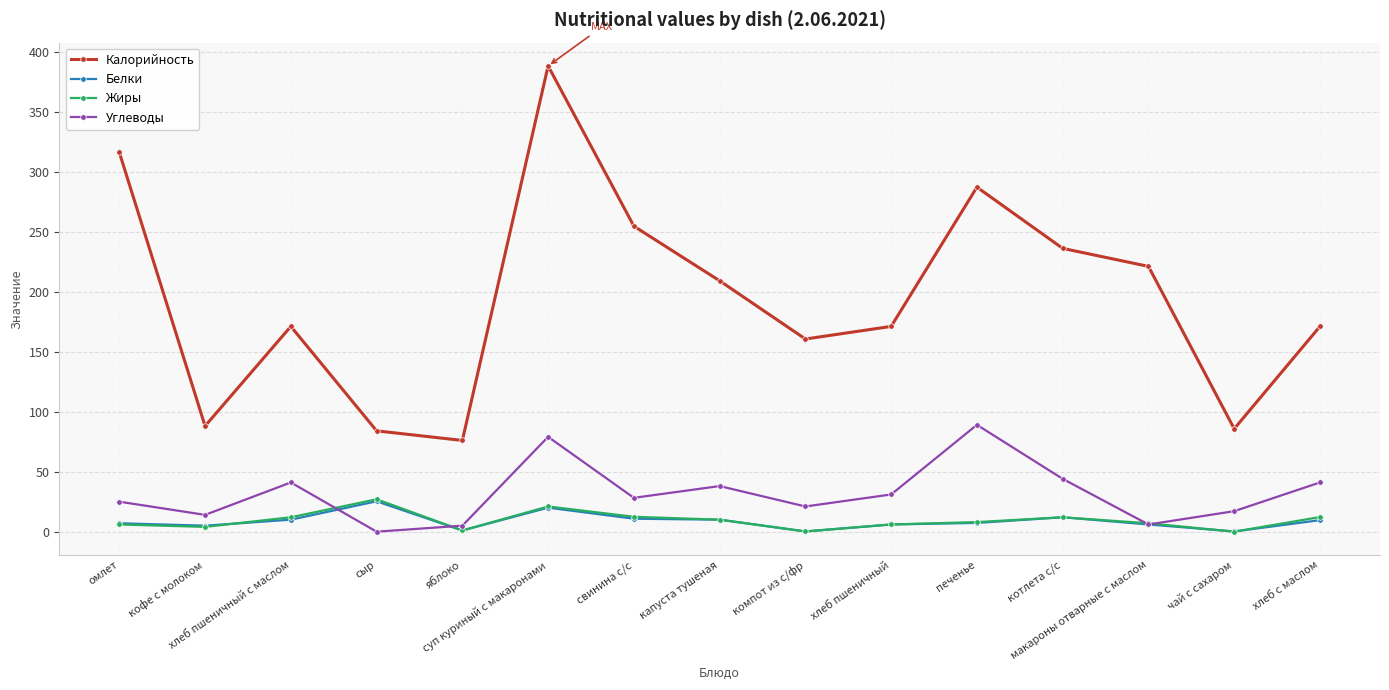

True or false: Калорийность has more than 1 points higher than both neighbors.

True